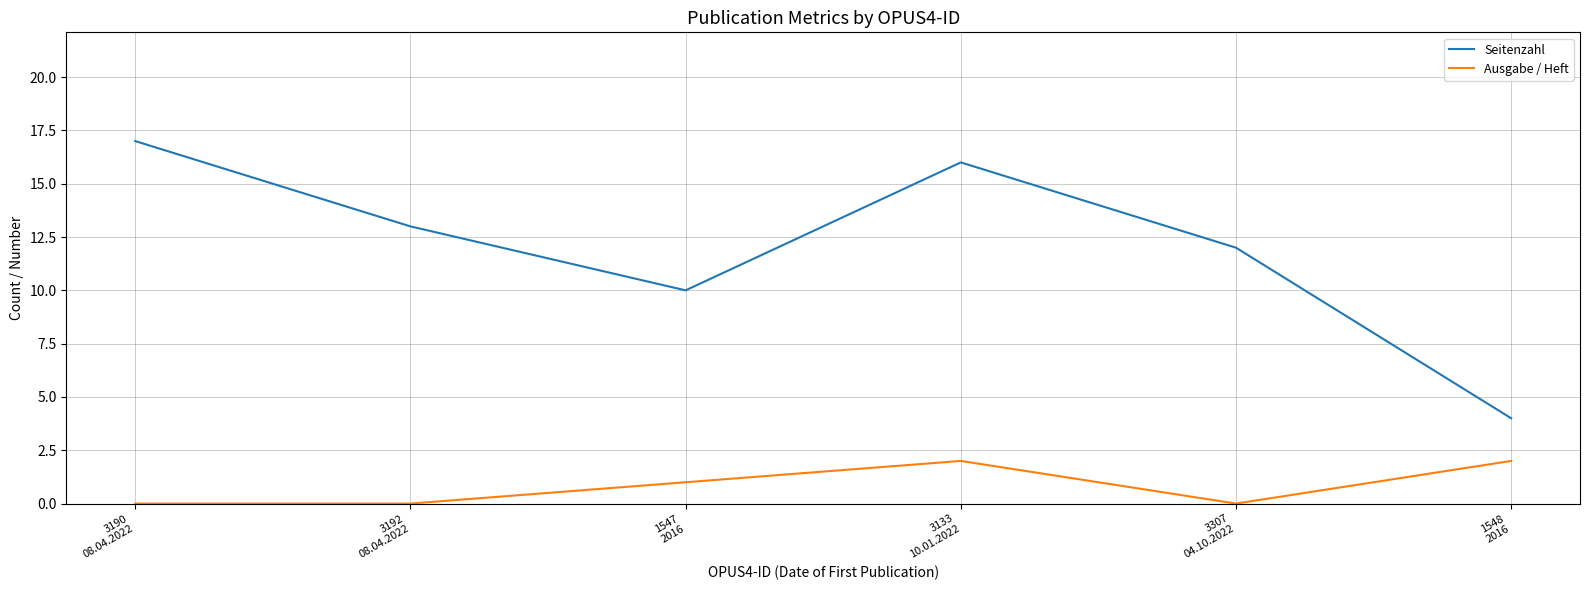

True or false: Seitenzahl and Ausgabe / Heft intersect in this chart.

False